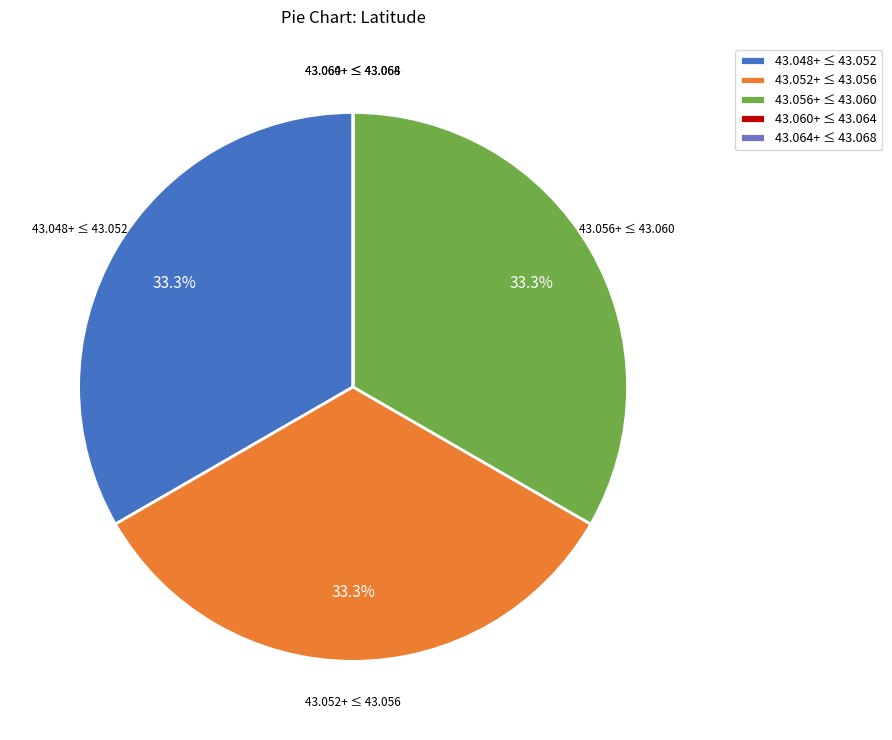

What percentage do 43.052+ ≤ 43.056 and 43.048+ ≤ 43.052 together represent?

66.7%